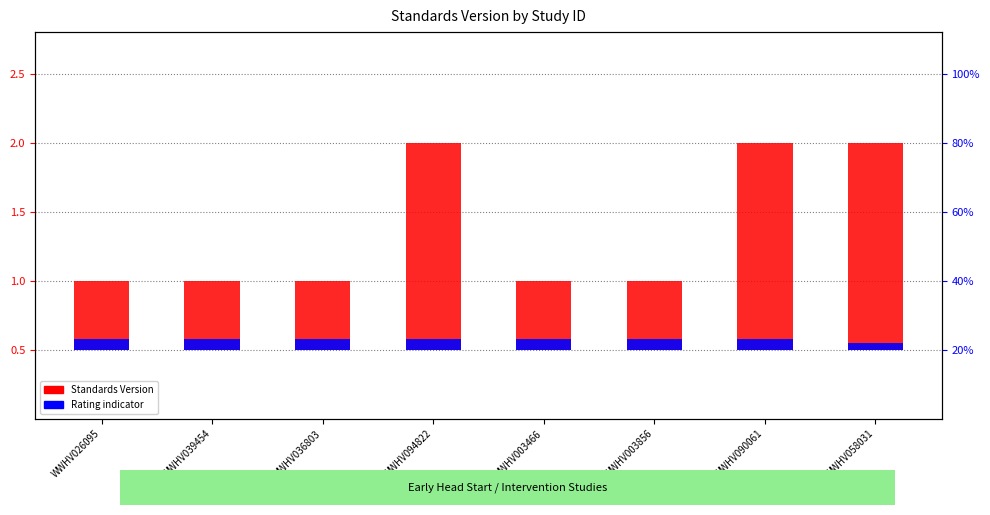

What is the label of the 6th bar from the left?

WWHV003856